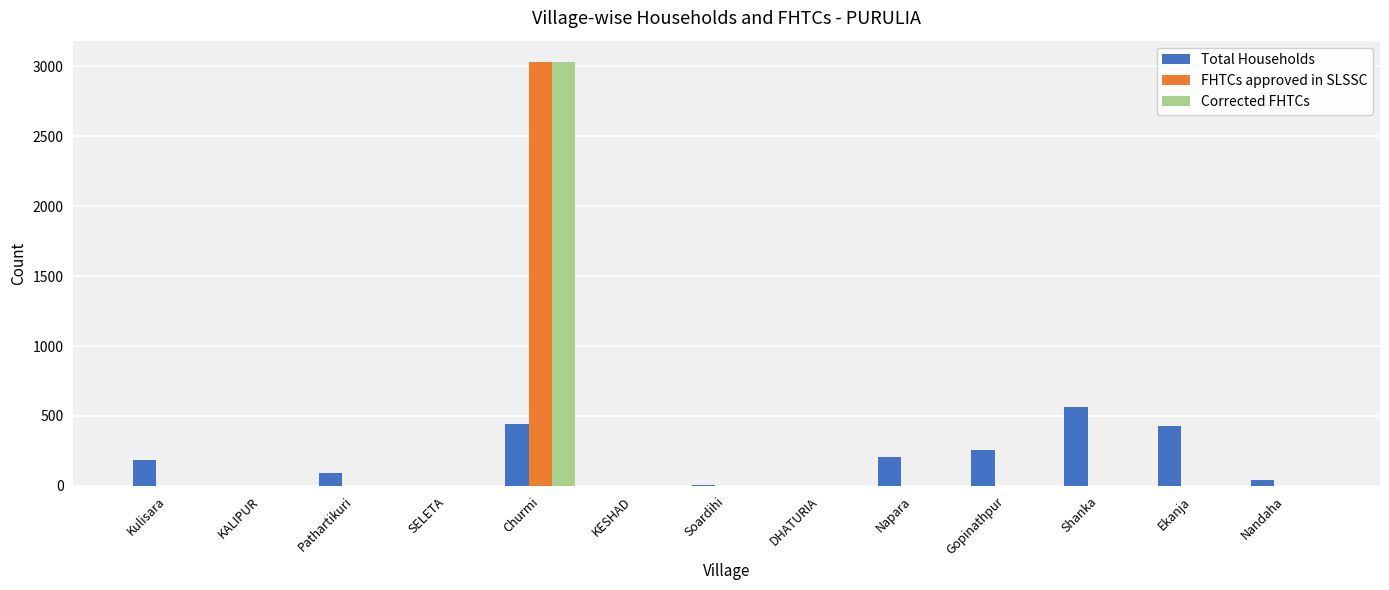

Between Ekanja and Nandaha, which series saw the biggest shift?

Total Households